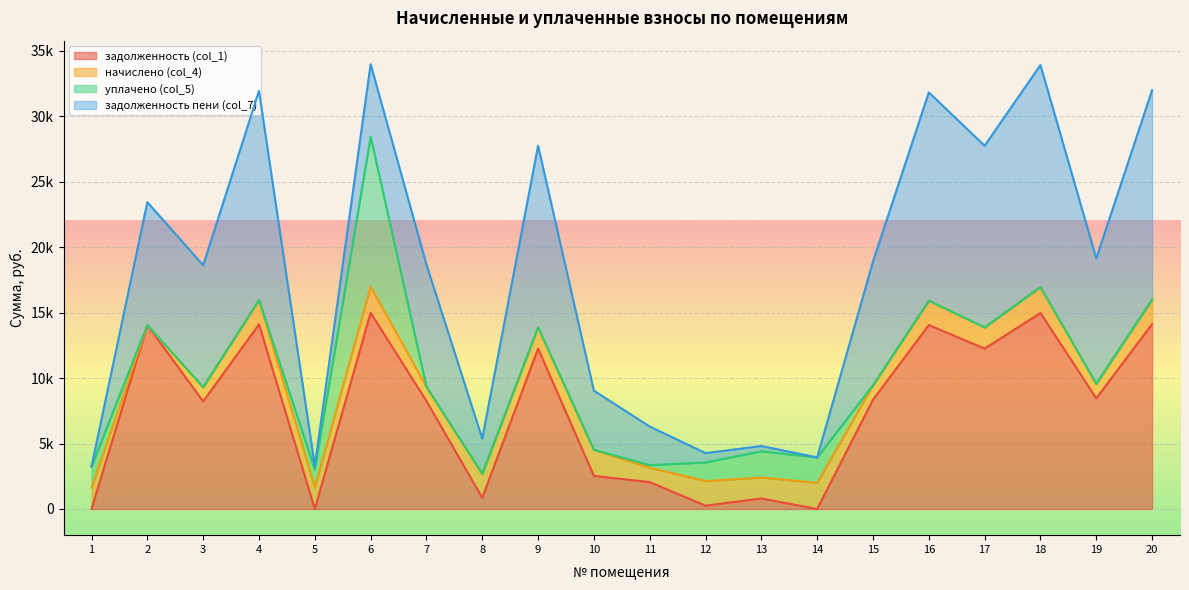

Between 7 and 8, which series saw the biggest shift?

задолженность (col_1)